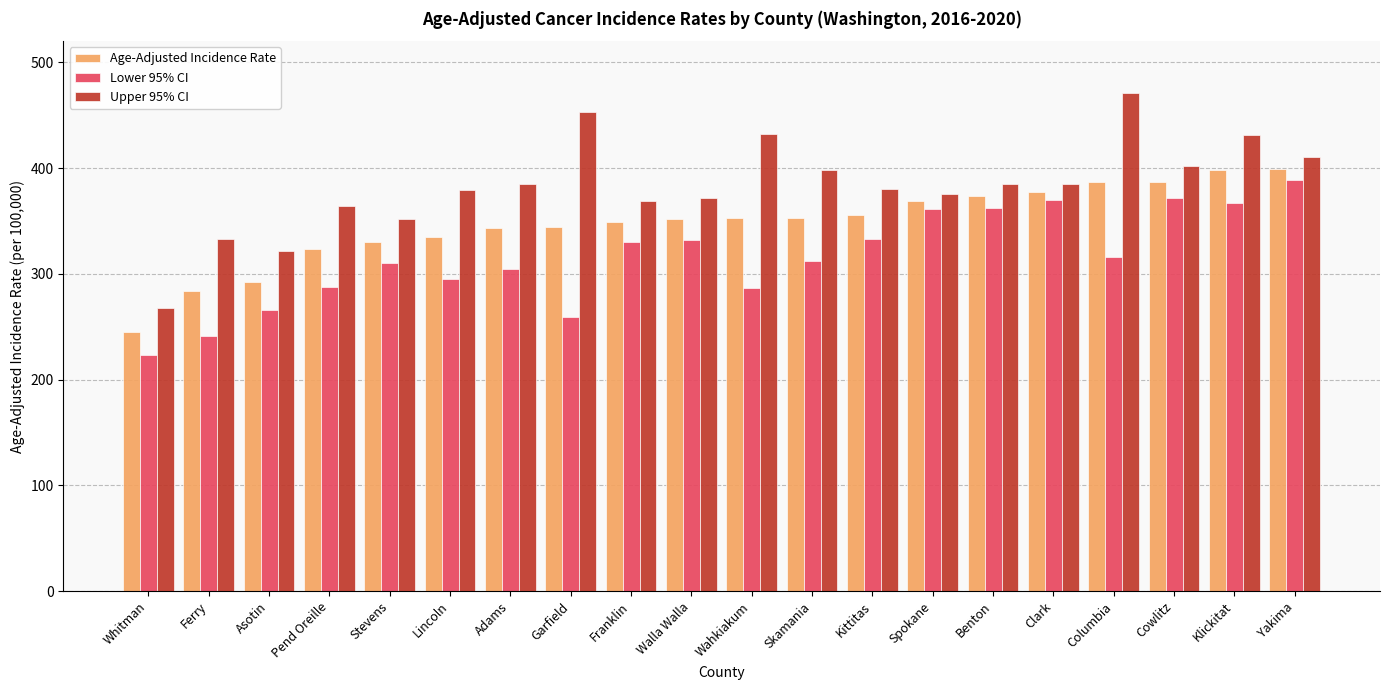

Where does the Upper 95% CI series first go above 384?

Adams